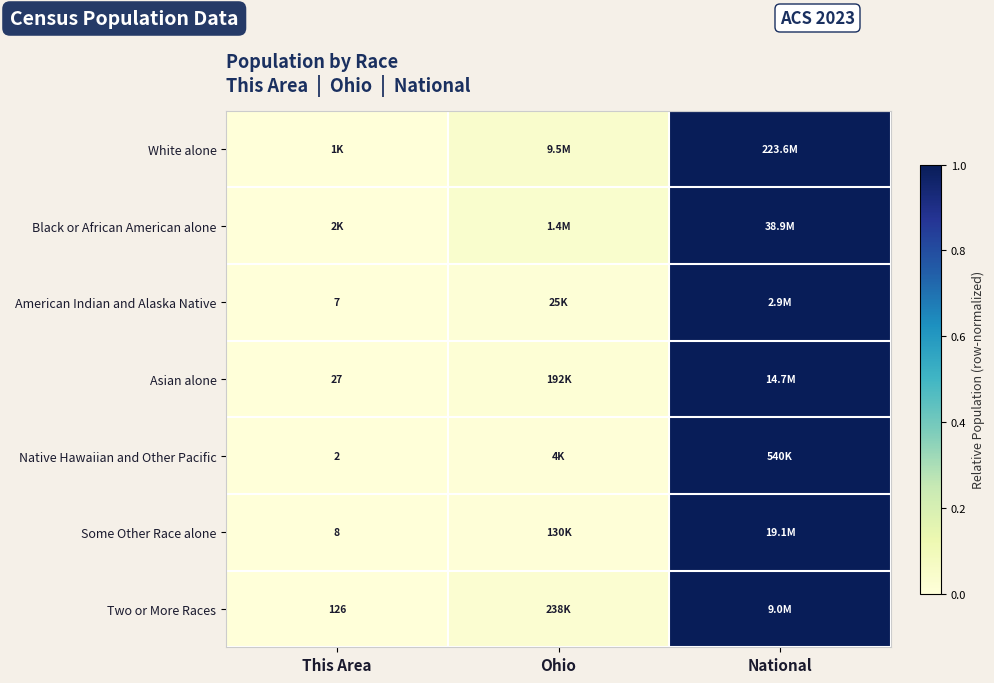

The Asian alone series shows 0.0 at This Area. True or false?

True